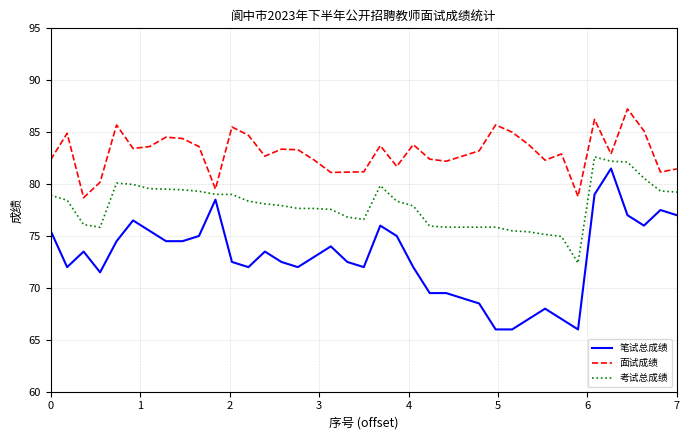

True or false: 考试总成绩 and 面试成绩 intersect in this chart.

False